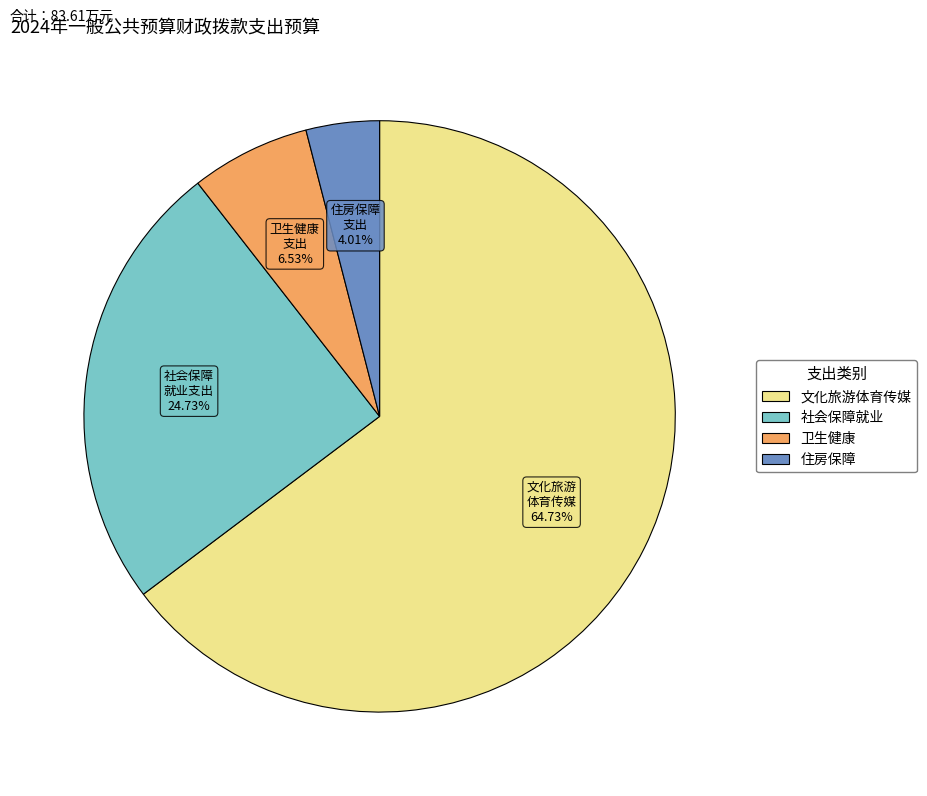

Is there any slice that represents more than half of the pie?

Yes